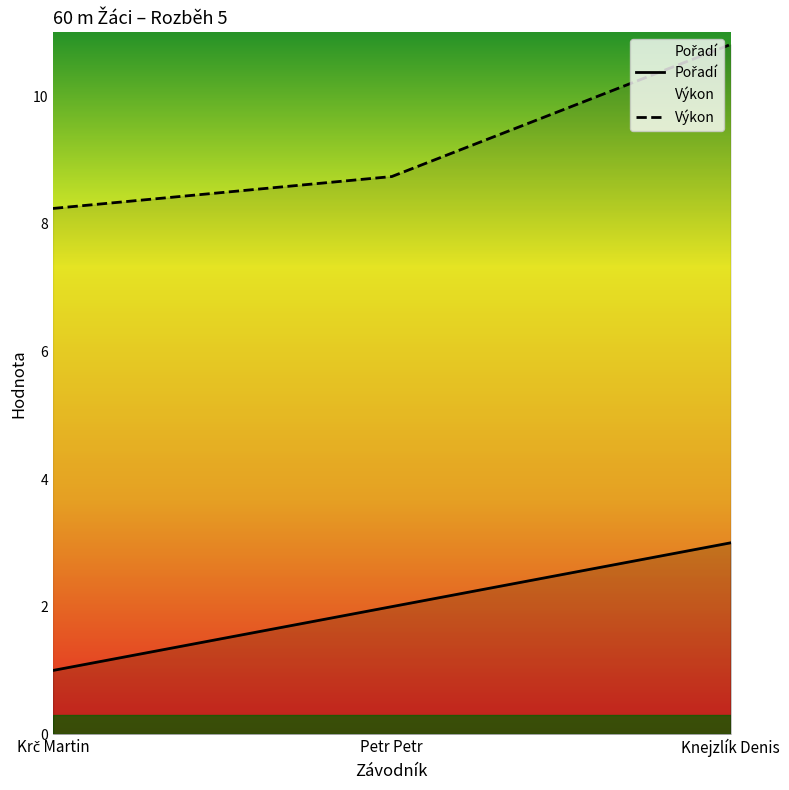

What is the label of the 3rd point from the right?

Krč Martin